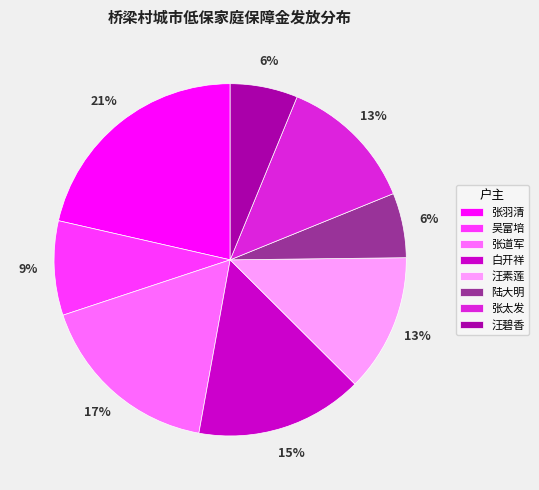

Is it true that 张羽清 is 16% of the pie?

False